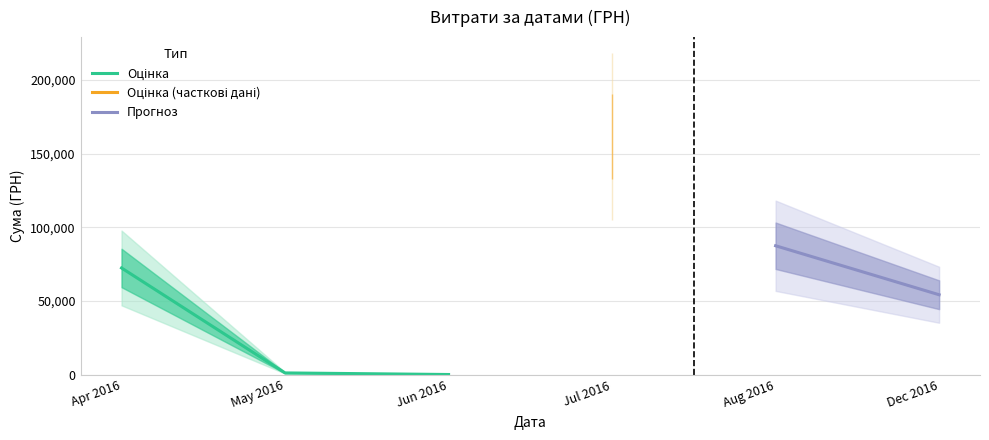

How many values are below 1829?

20